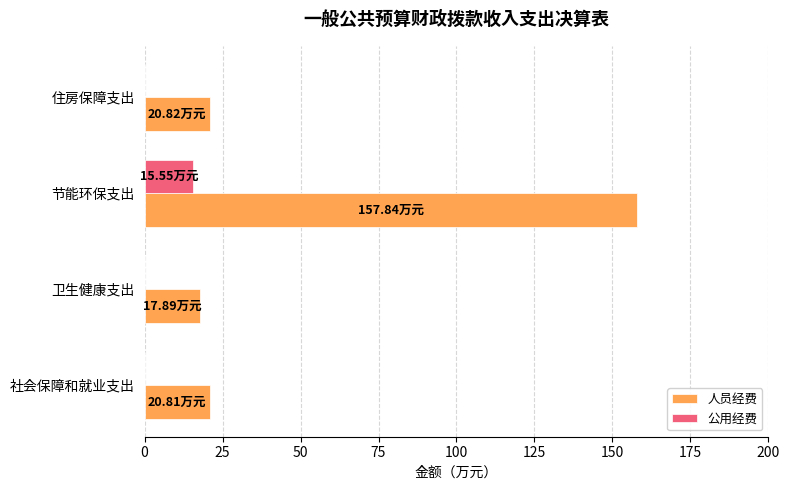

What is the sum of the 公用经费 values at 节能环保支出 and 住房保障支出?

15.6